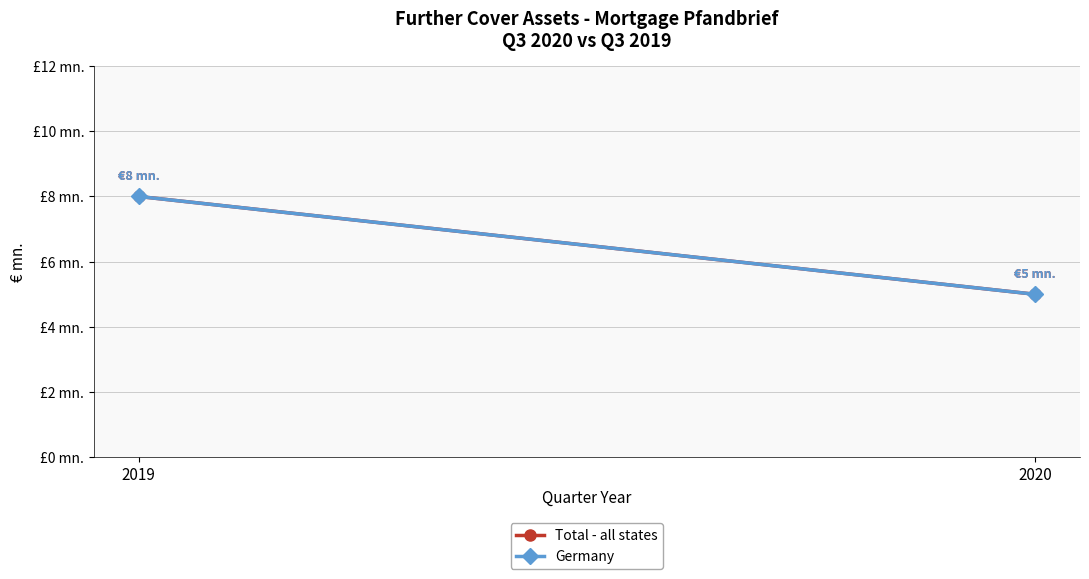

Which series has the largest range (max minus min)?

Total - all states